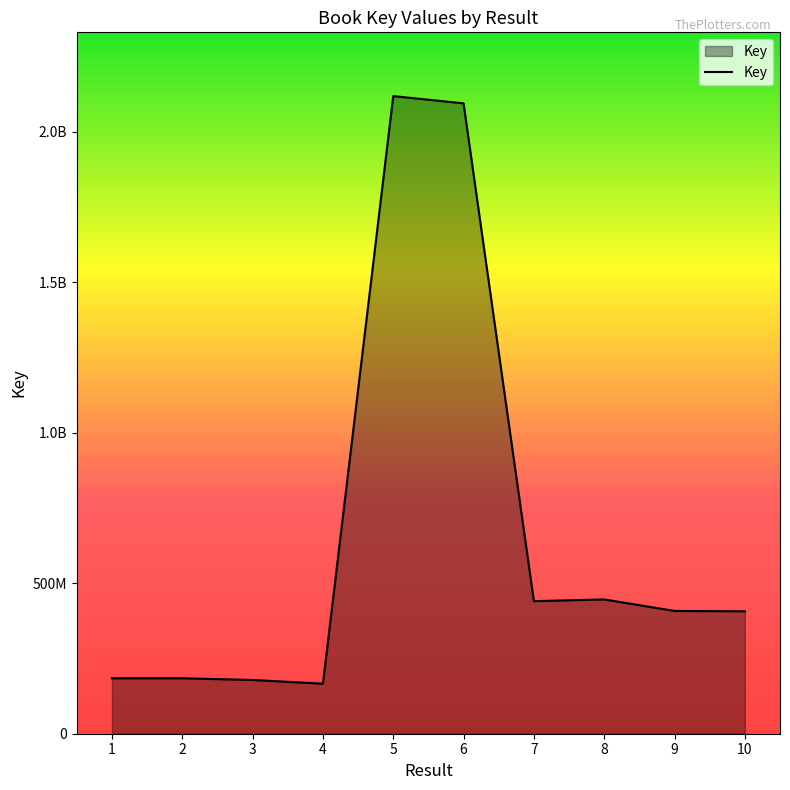

Which has a higher value, 2 or 3?

2